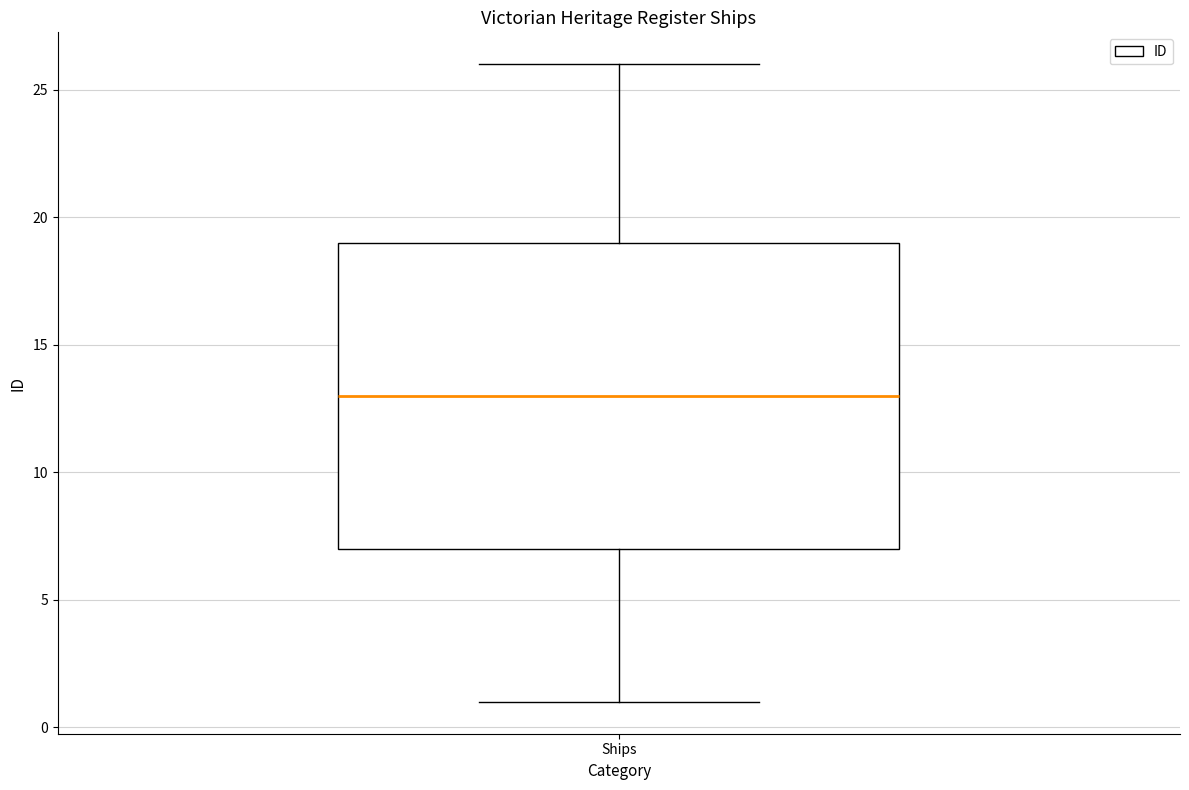

Where is the lower edge of the box for Ships on the y-axis? The values are not printed on the chart, so give them approximately, as read against the axis.

7